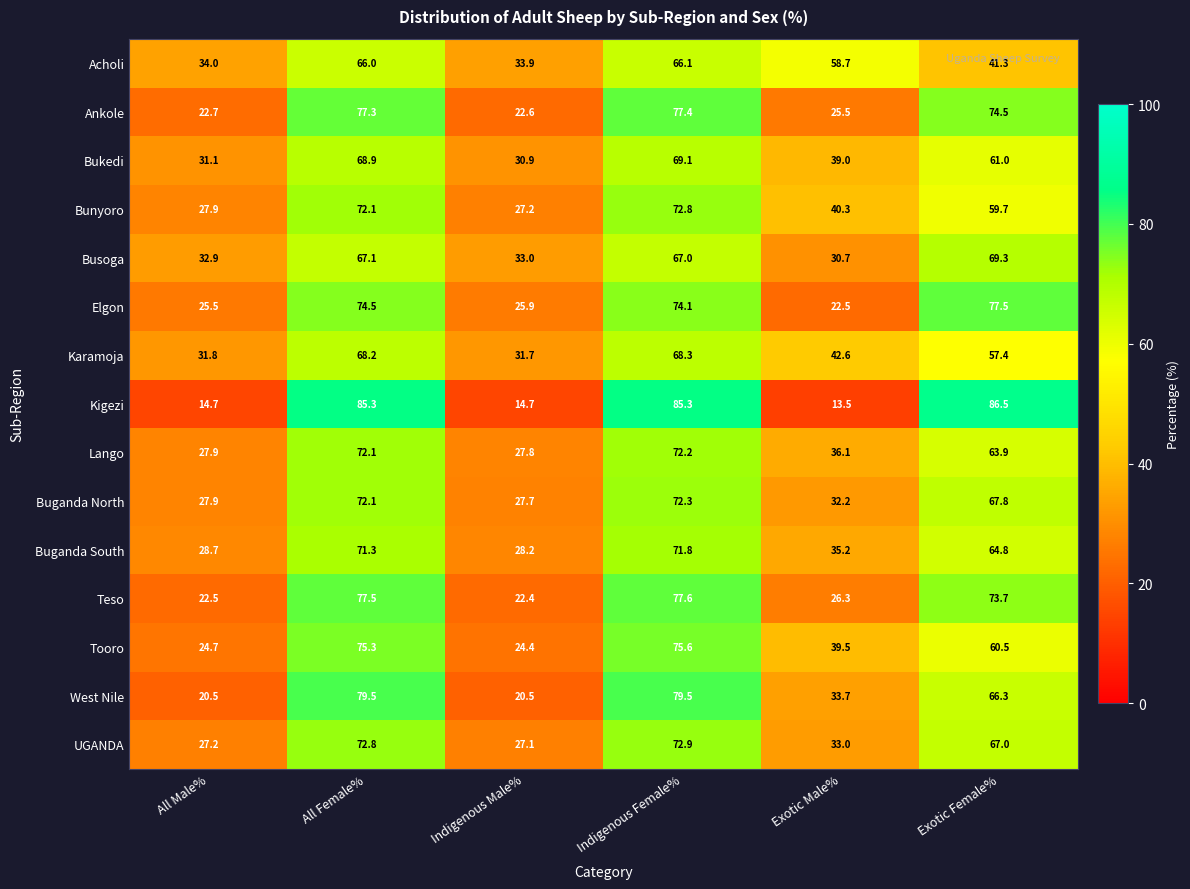

What is the minimum value for Lango?

27.8